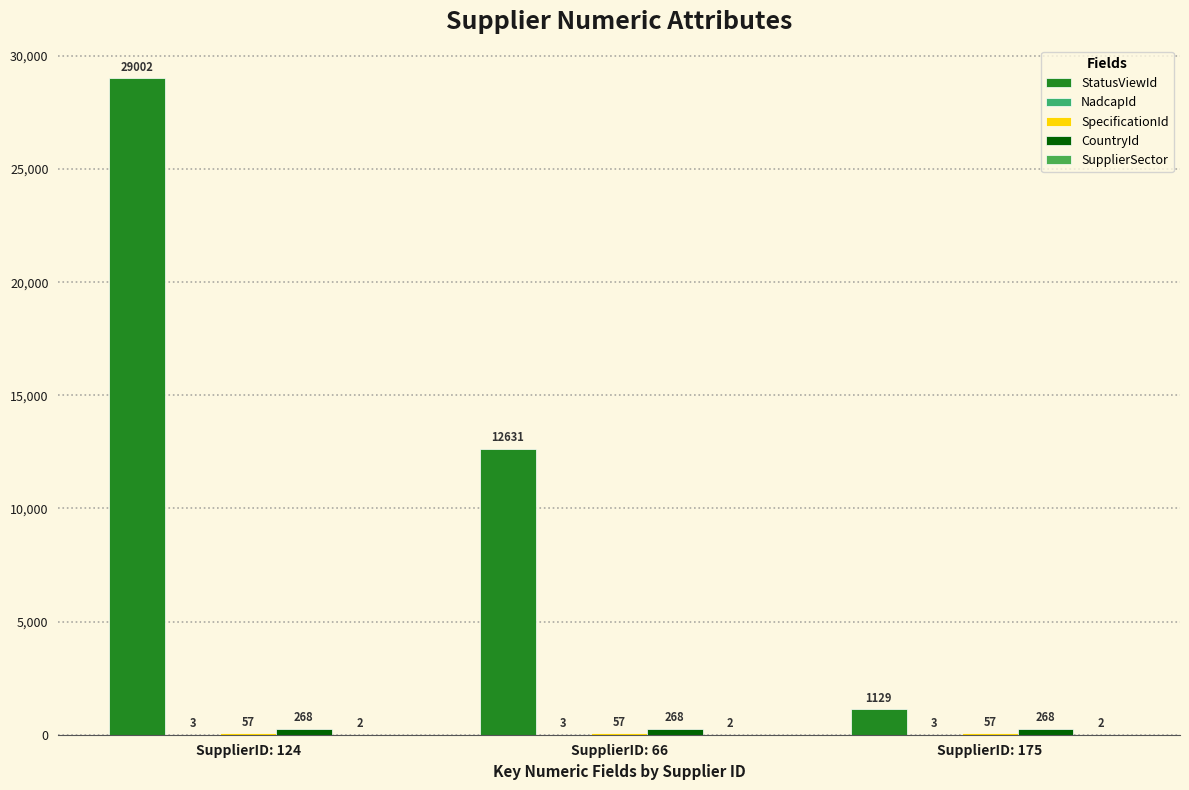

How many groups of bars are there?

3